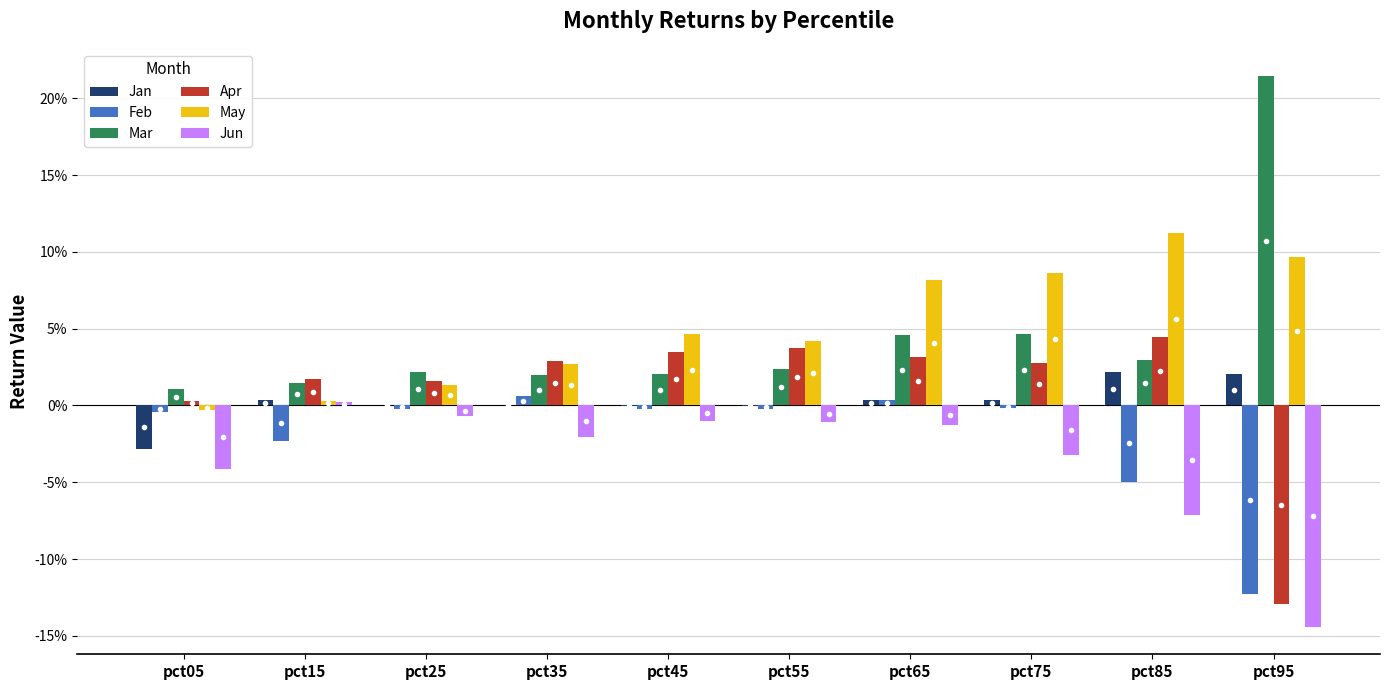

Does the chart contain stacked bars?

No